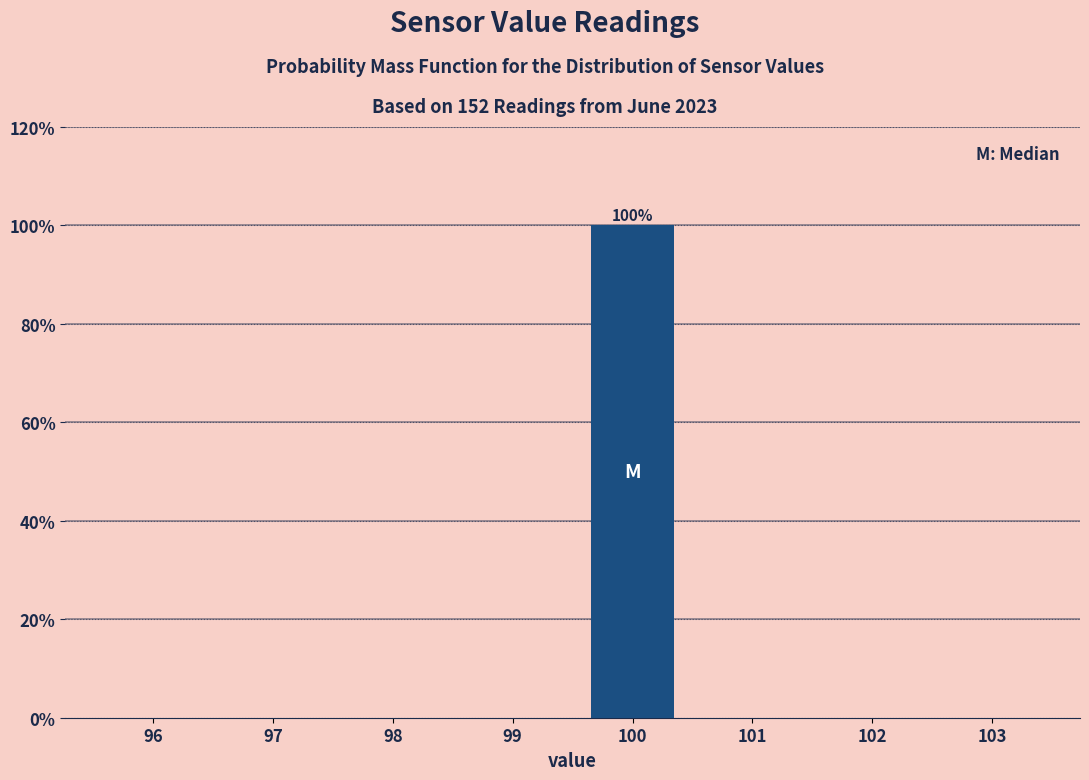

Over which range of the x-axis is the bar tallest?

99.5 to 100.5